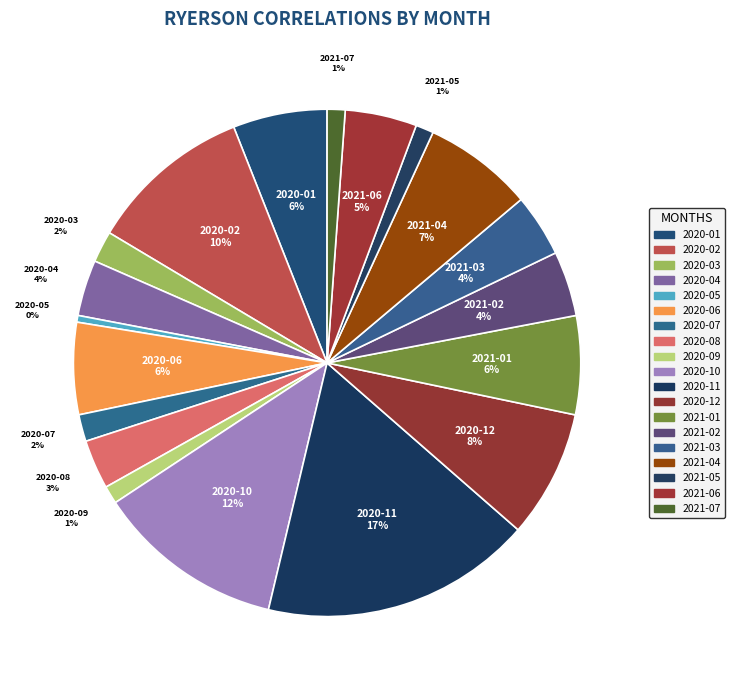

How many slices are in this pie chart?

19